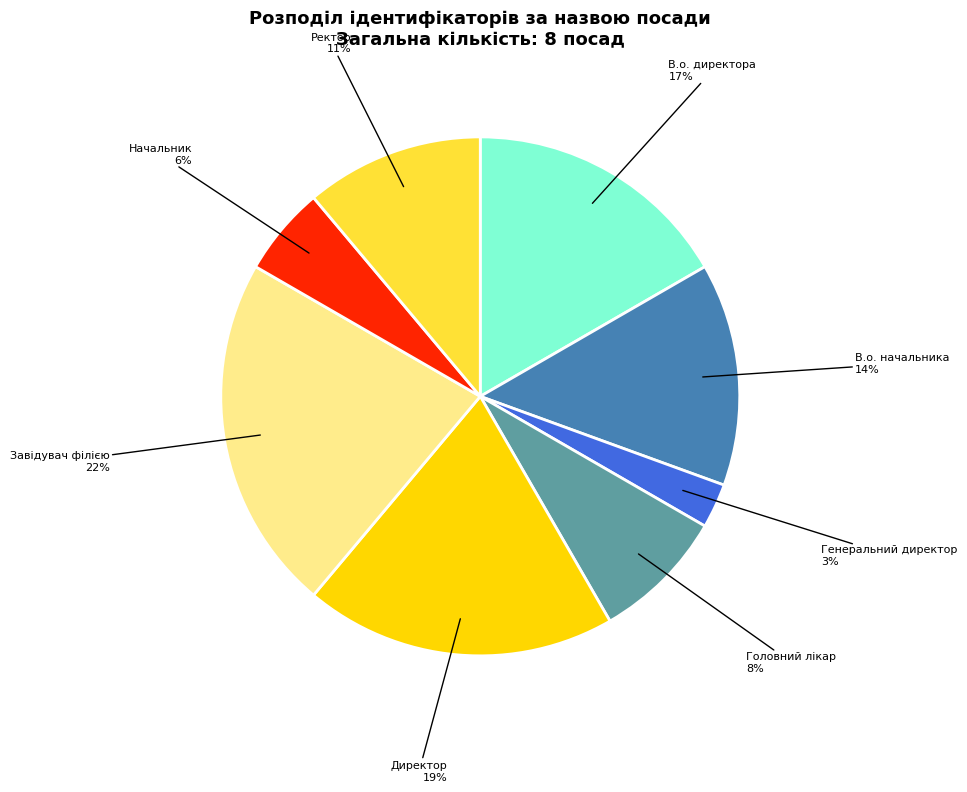

Is there a majority slice in this chart?

No